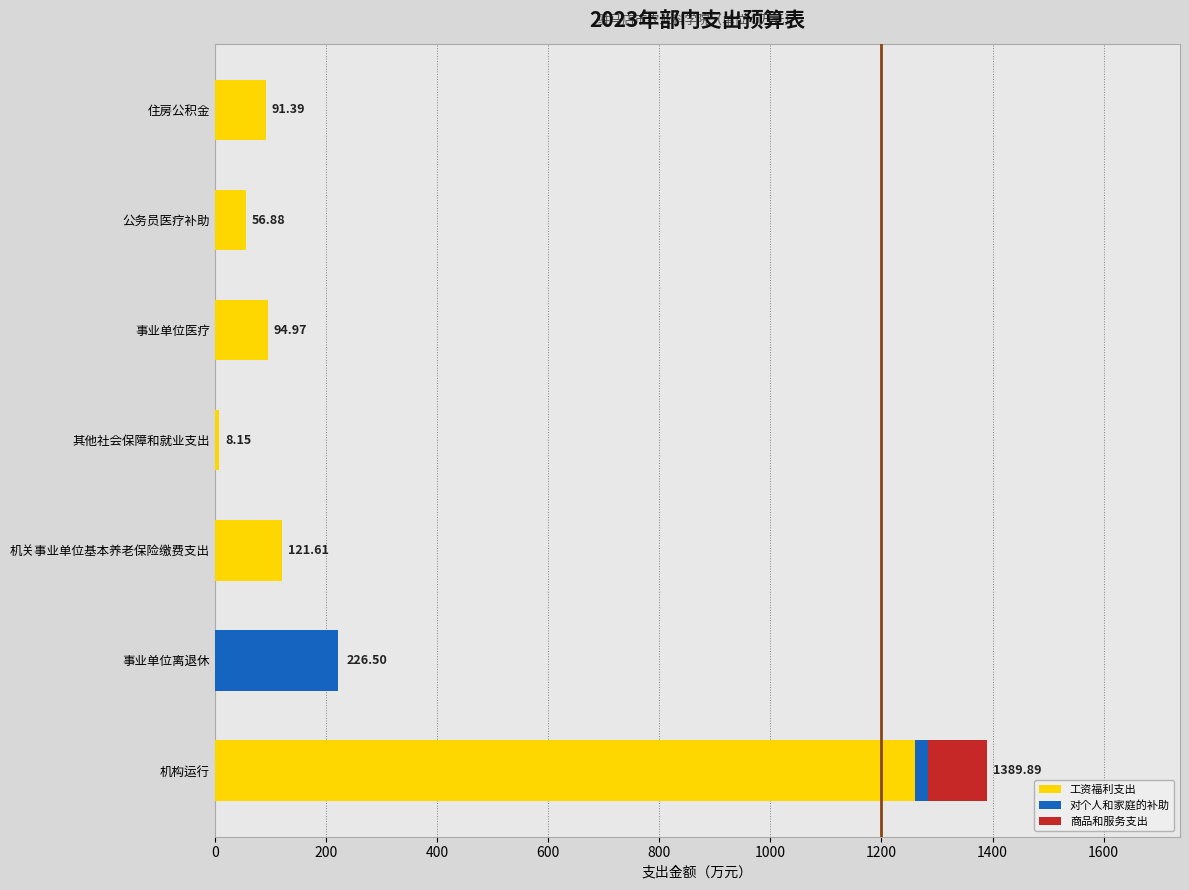

Where is 工资福利支出 nearest to the value 630?

机关事业单位基本养老保险缴费支出